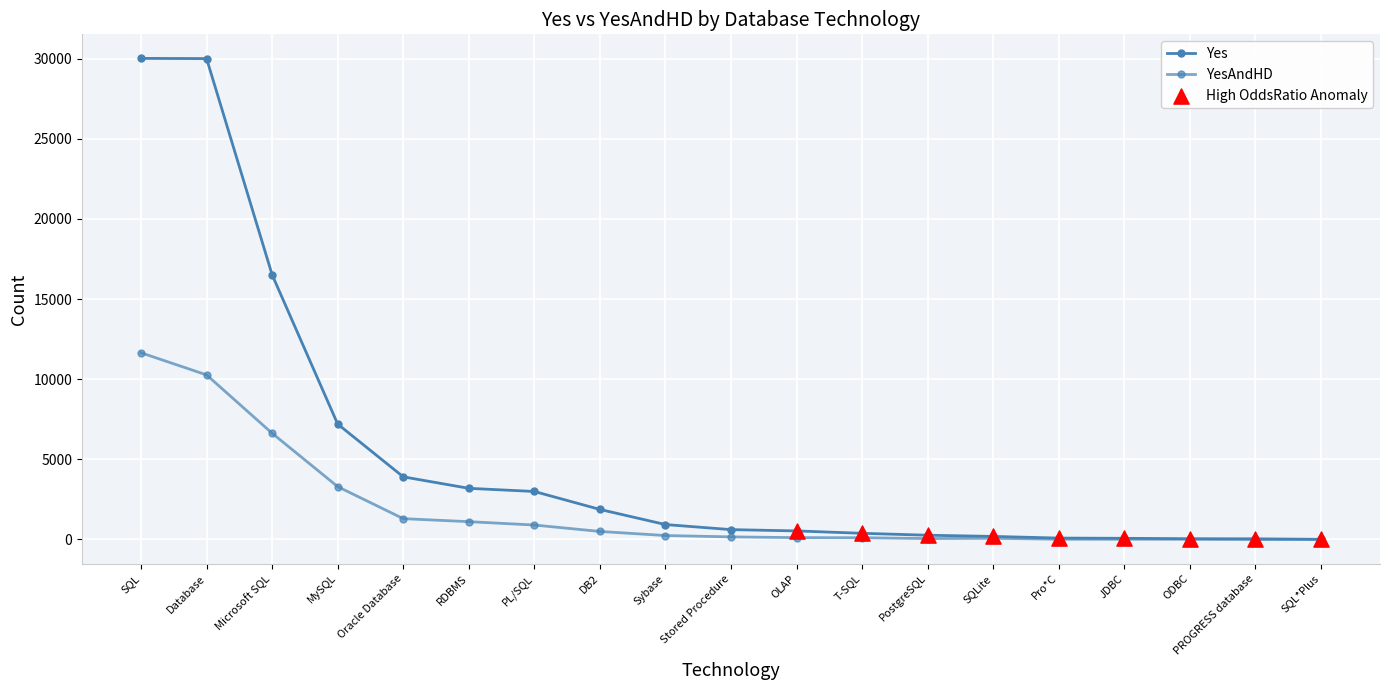

Is this an area chart (filled region under the line)?

No